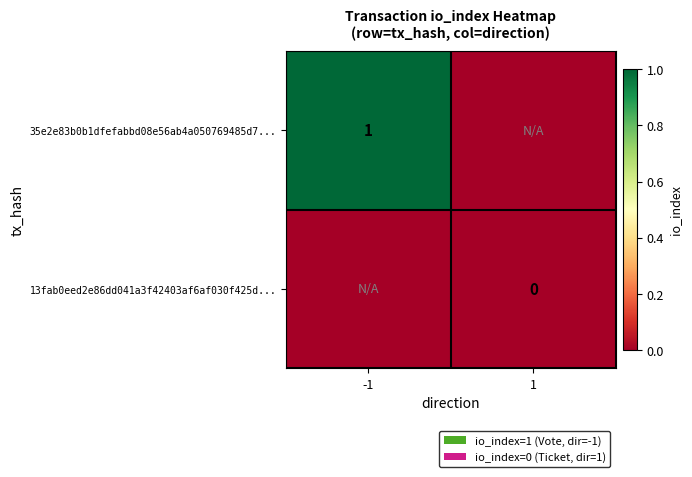

True or false: 35e2e83b0b1dfefabbd08e56ab4a050769485d7... has a value of 1 at -1.

True